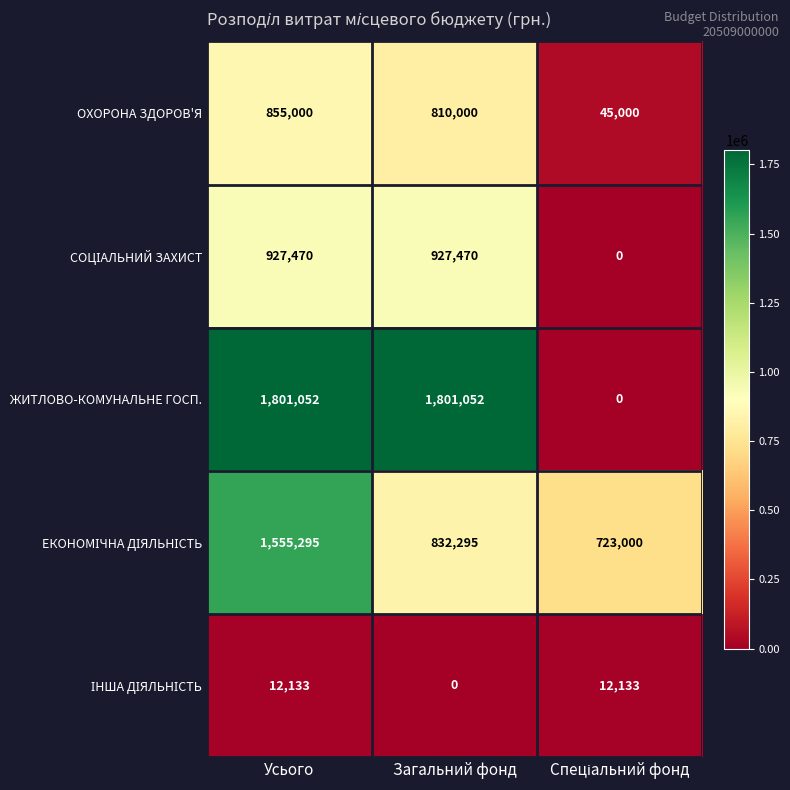

Which series has the widest spread of values?

ЖИТЛОВО-КОМУНАЛЬНЕ ГОСП.